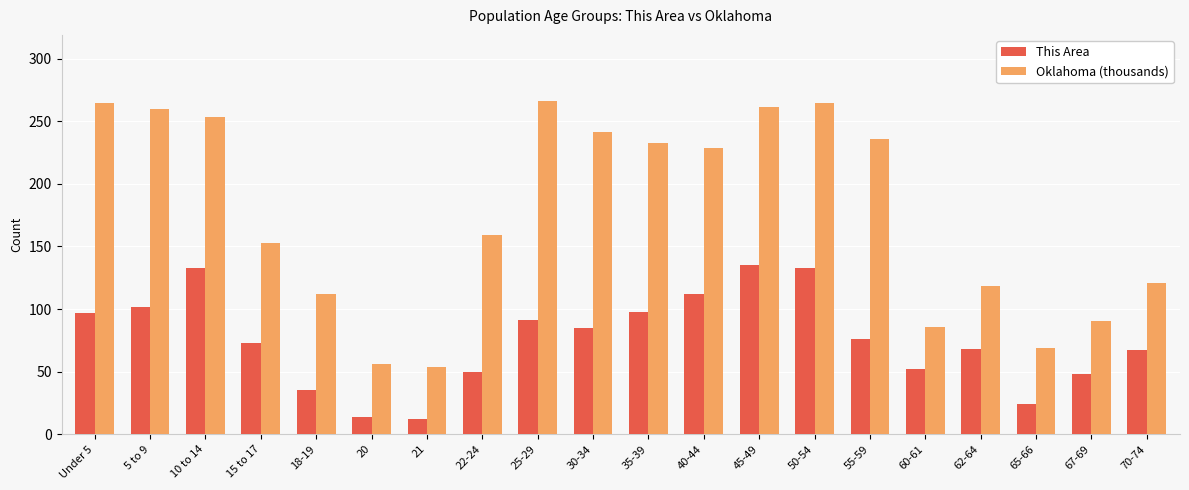

True or false: Oklahoma (thousands) has a value of 146.9 at 50-54.

False